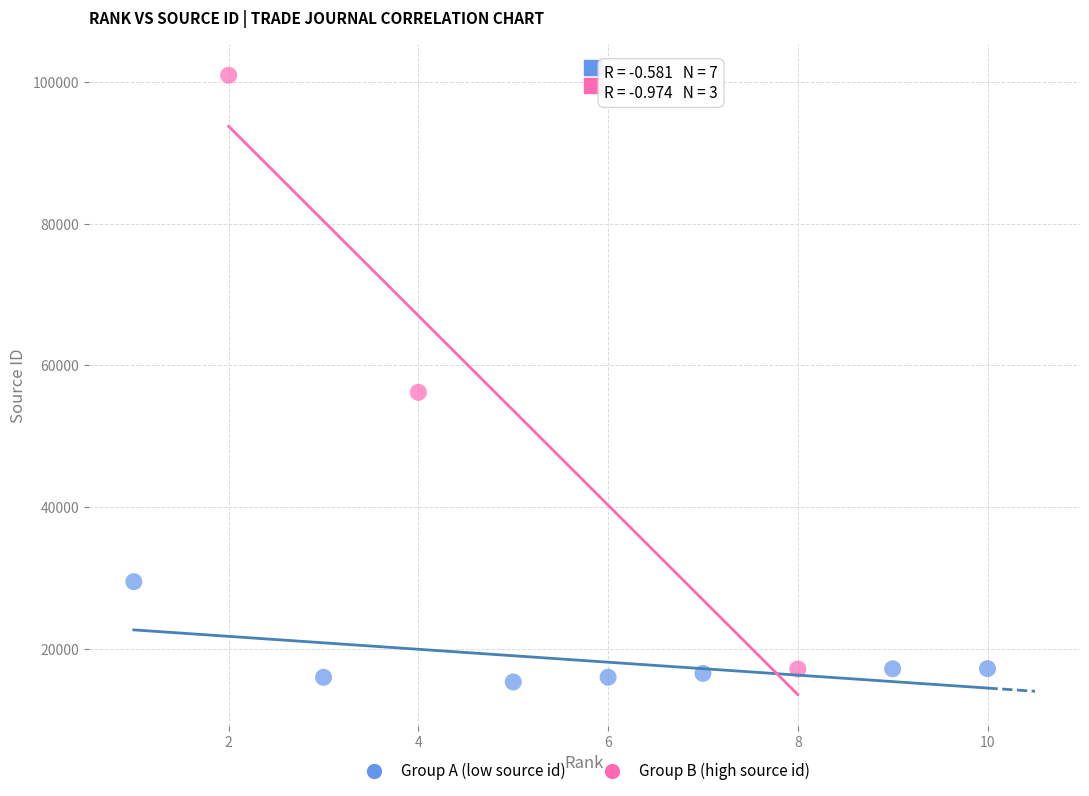

What are all the series names shown in the legend?

Group A (low source id), Group B (high source id)